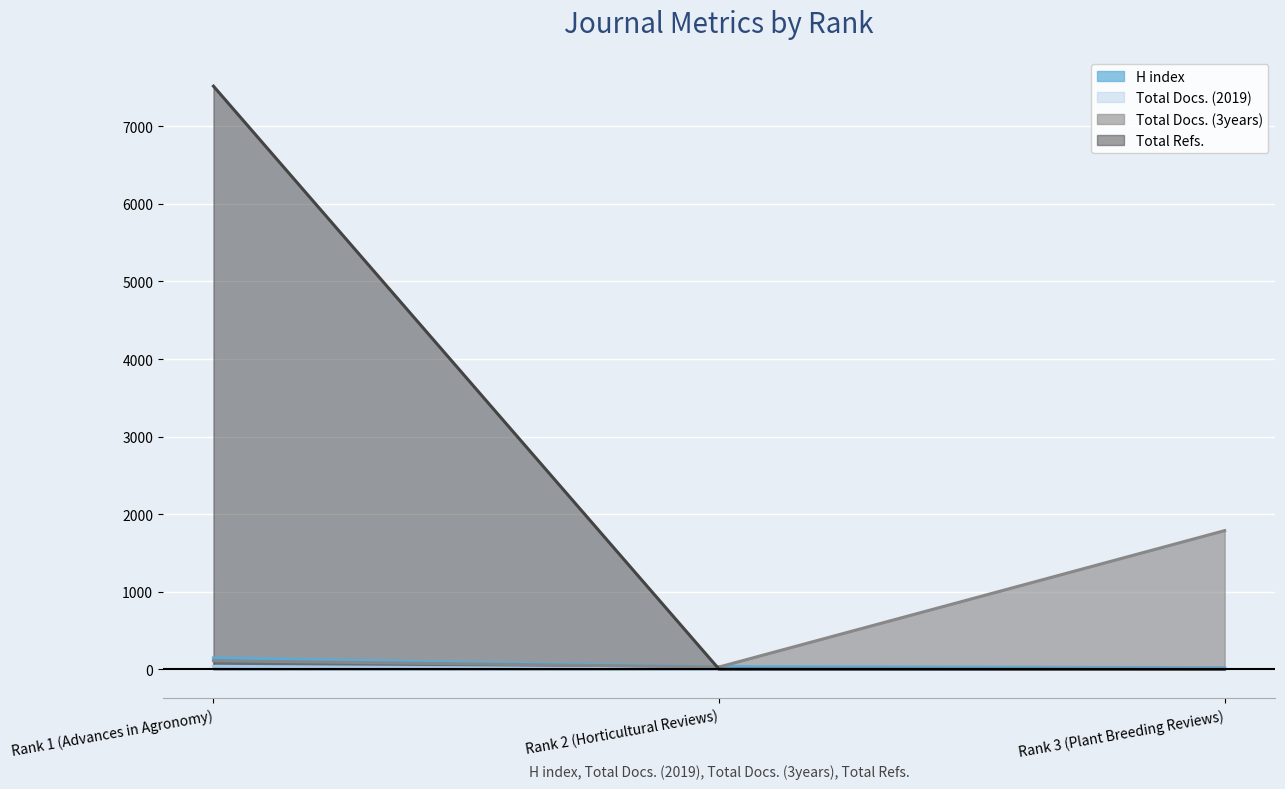

What is the spread (max minus min) of values at Rank 3 (Plant Breeding Reviews)?

1787